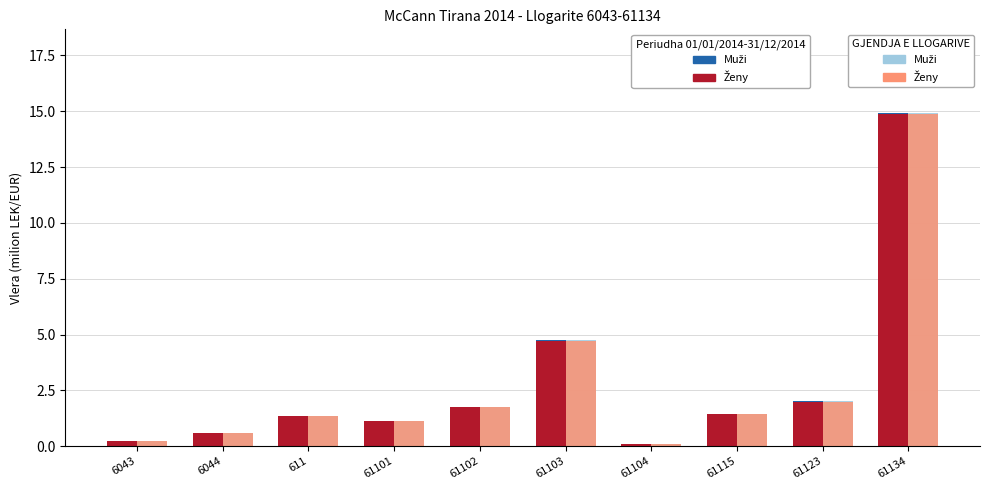

At which category is the sum across all series the highest?

61134